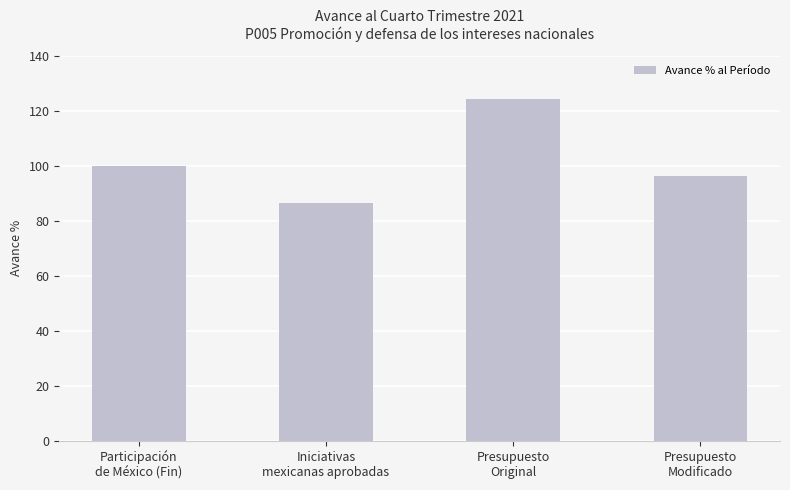

Between Presupuesto
Original and Participación
de México (Fin), which is larger?

Presupuesto
Original